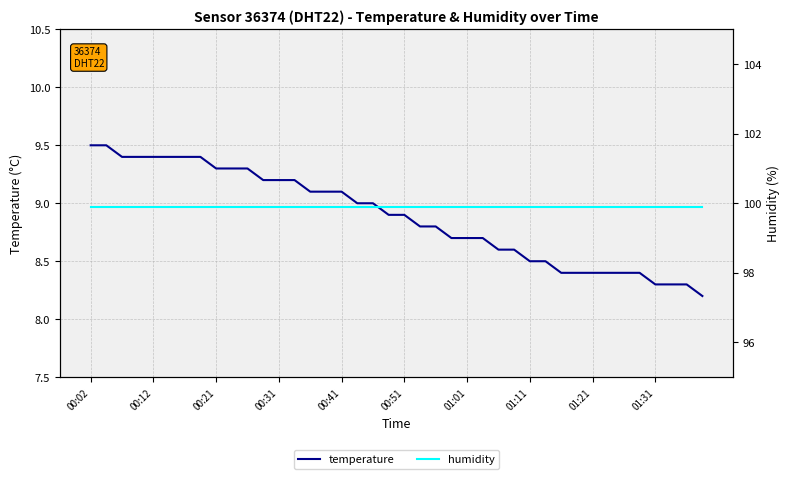

Count the number of categories in the chart.

40